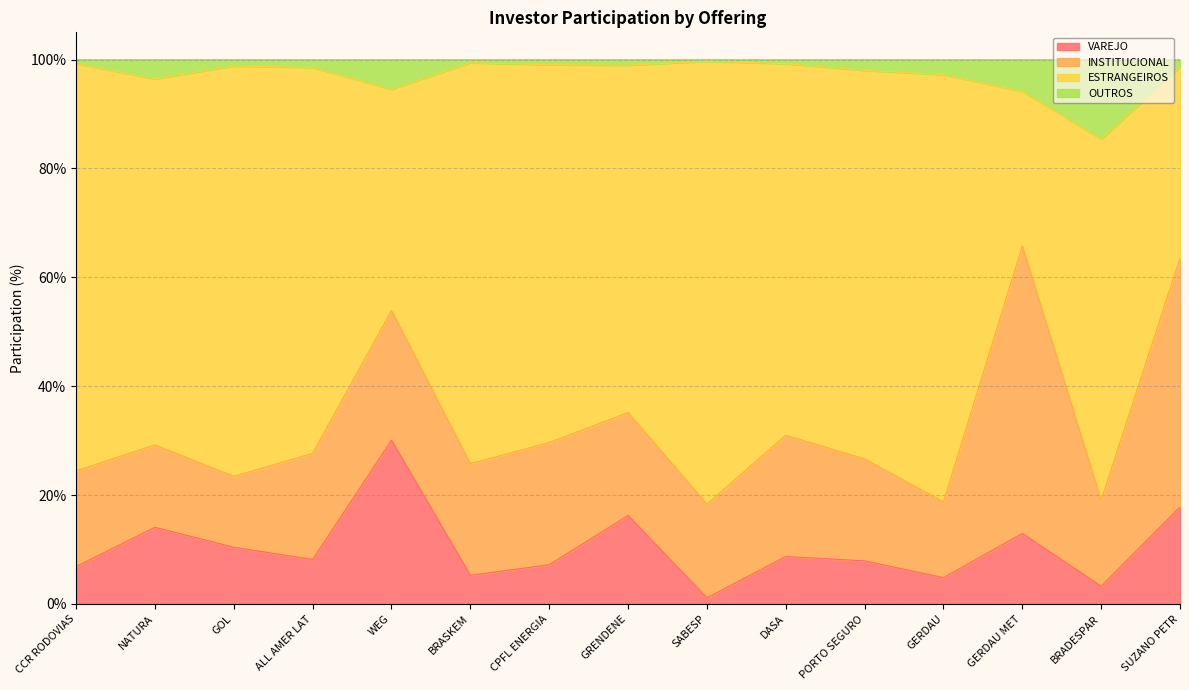

What are all the series names shown in the legend?

VAREJO, INSTITUCIONAL, ESTRANGEIROS, OUTROS